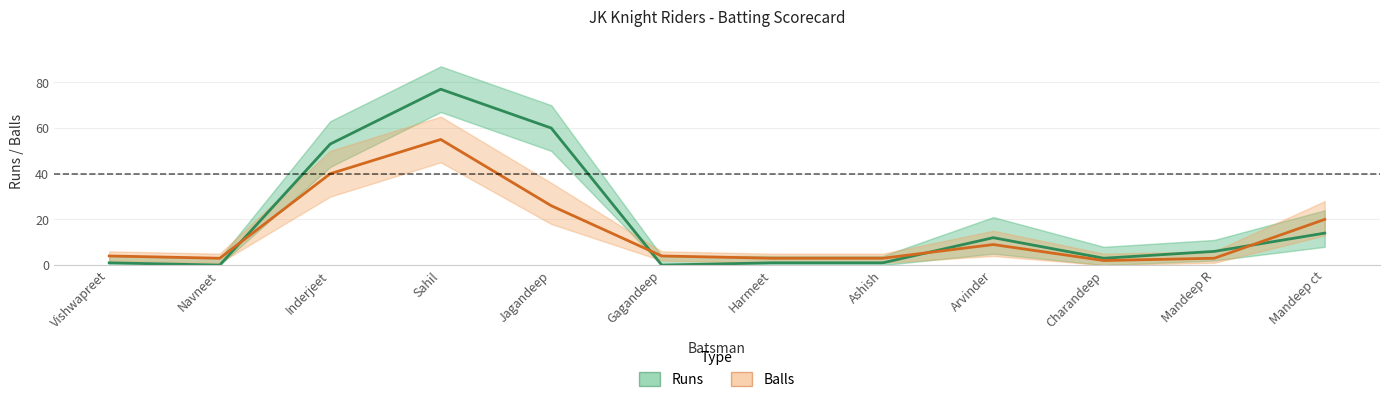

Reading left to right, what are all the values shown in this chart?

Runs: 1	0	53	77	60	0	1	1	12	3	6	14
Balls: 4	3	40	55	26	4	3	3	9	2	3	20